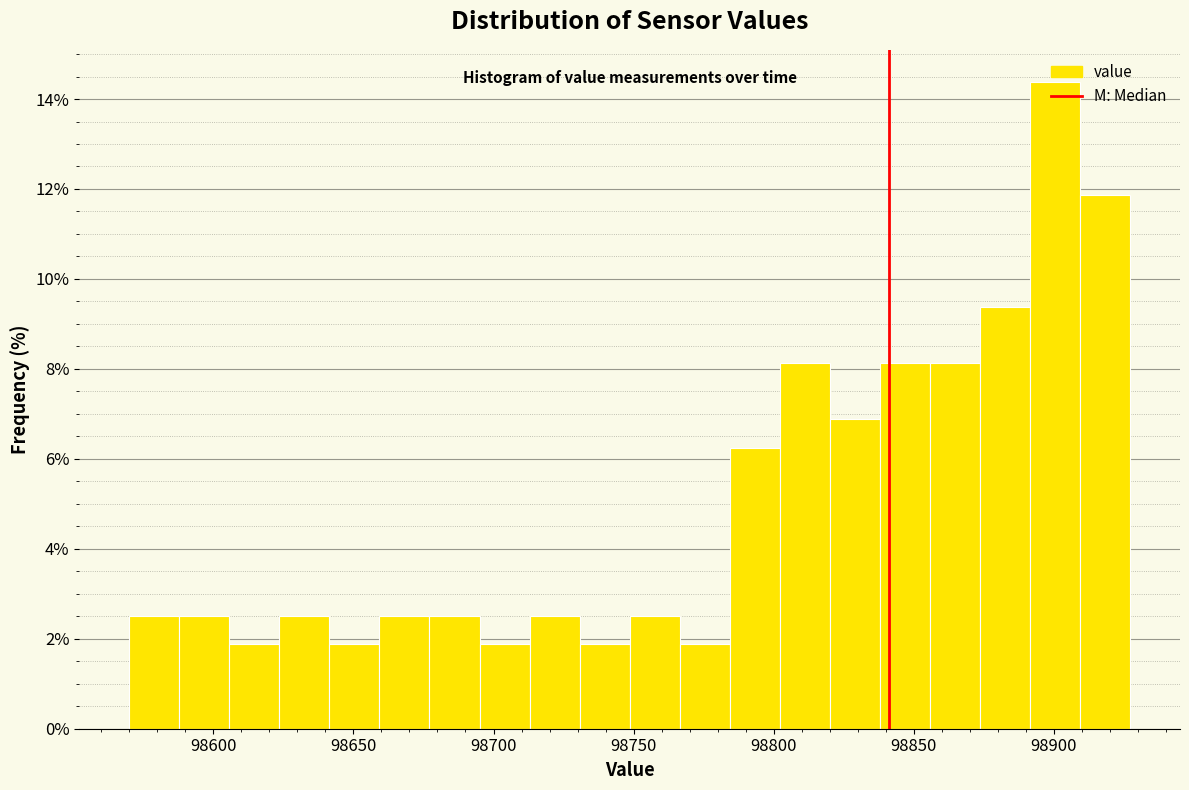

Read against the x-axis, roughly where is the centre of the tallest bar?

98900